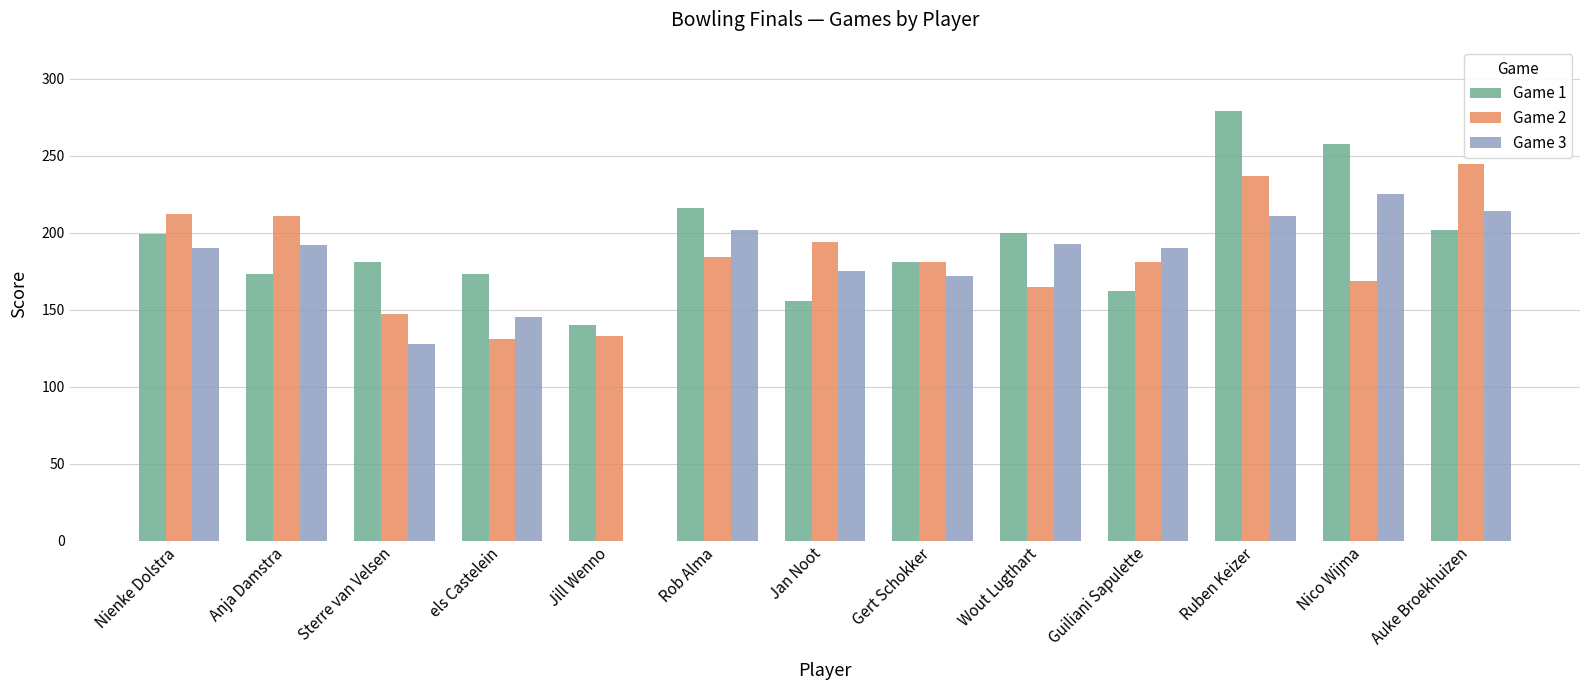

Count the number of data series in this chart.

3